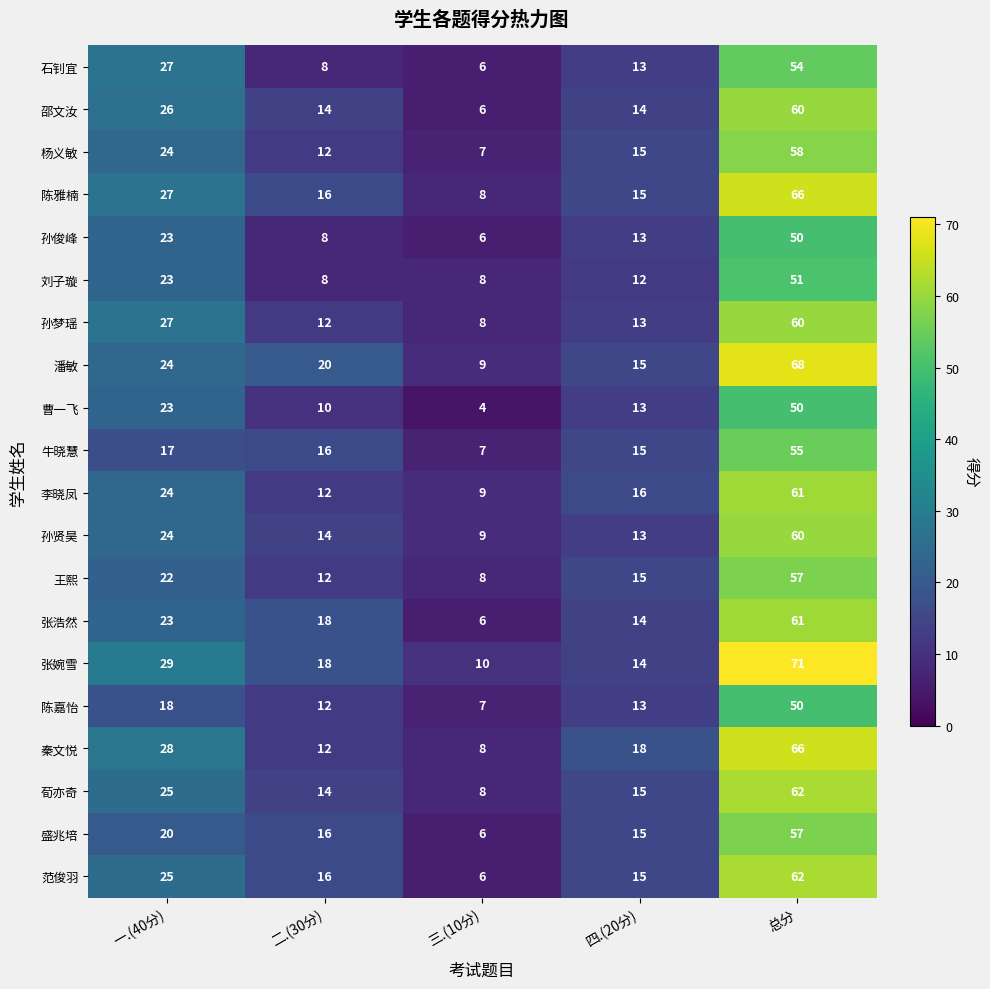

List the labels in order of 孙梦瑶 value, largest first.

总分, 一.(40分), 四.(20分), 二.(30分), 三.(10分)